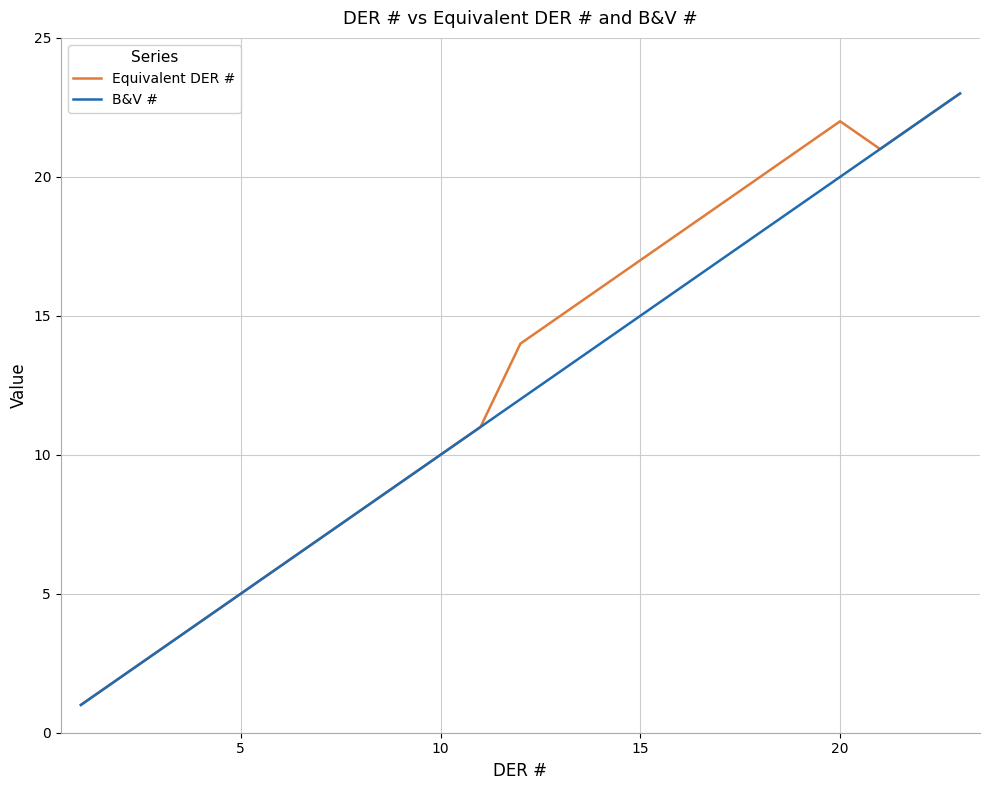

What is the greatest value displayed?

23